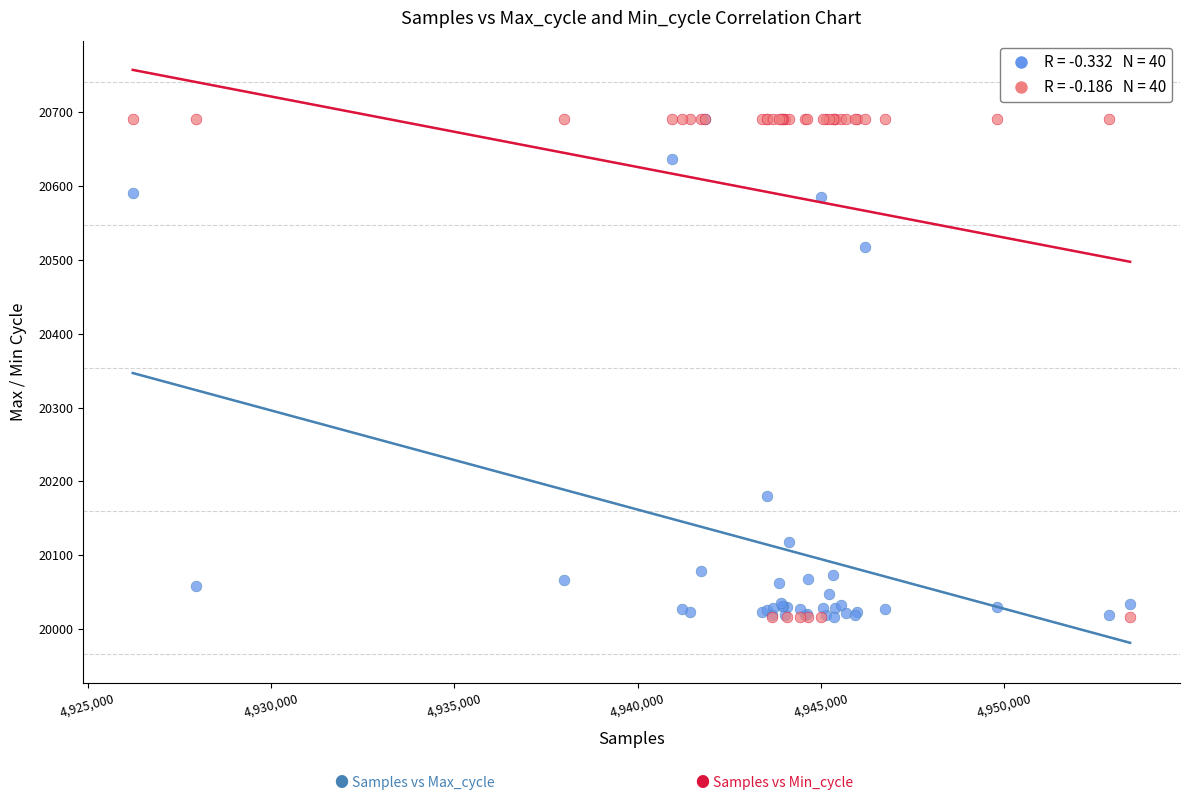

Across all series, what Y value is closest to 20353?

20517.0